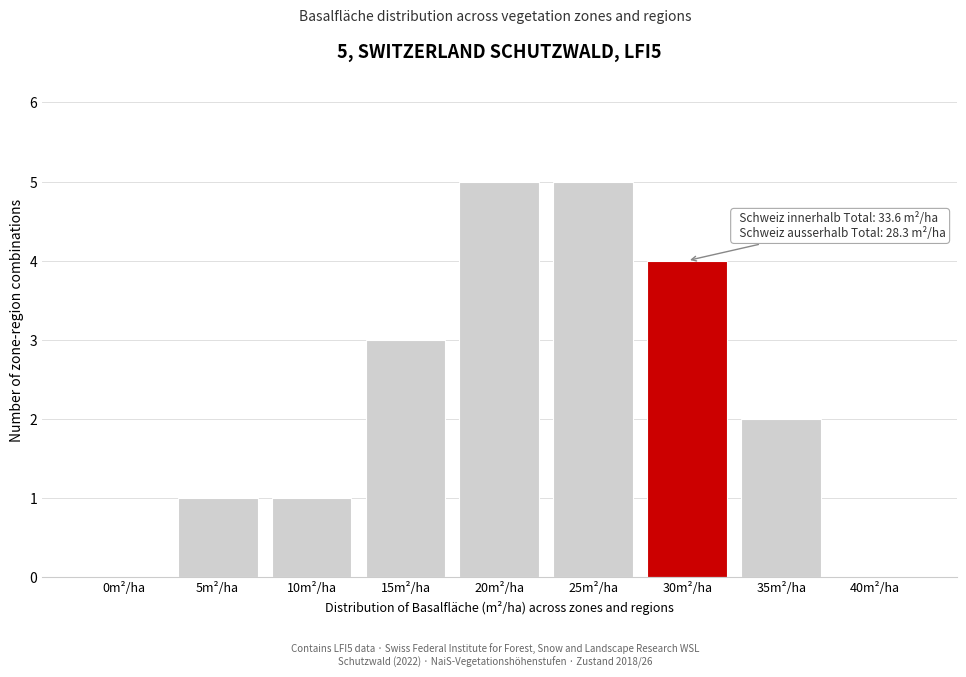

Reading left to right, what are all the values shown in this chart?

0m²/ha=0	5m²/ha=1	10m²/ha=1	15m²/ha=3	20m²/ha=5	25m²/ha=5	30m²/ha=4	35m²/ha=2	40m²/ha=0